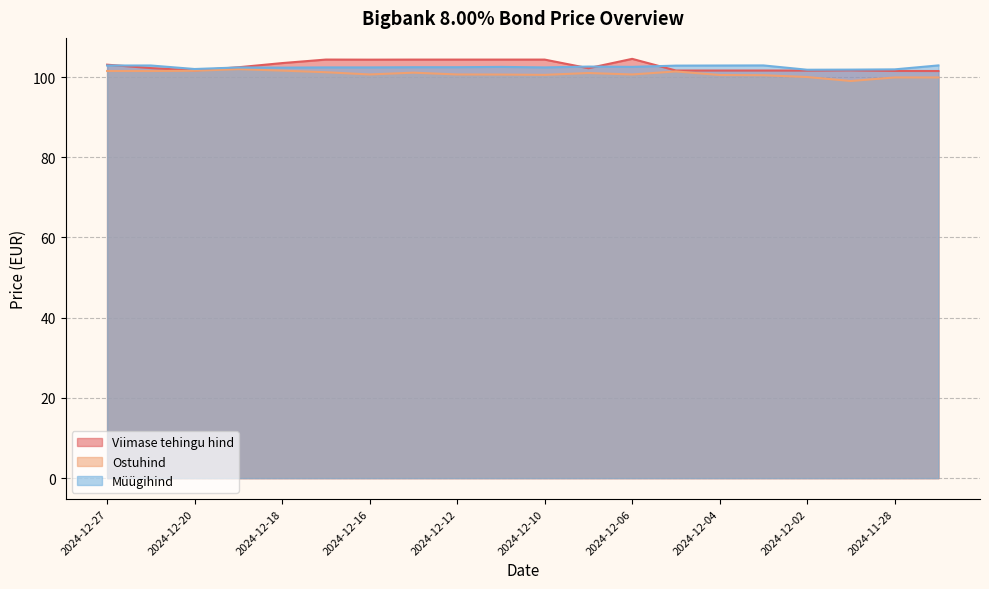

What is the sum of all Ostuhind values?

2015.7